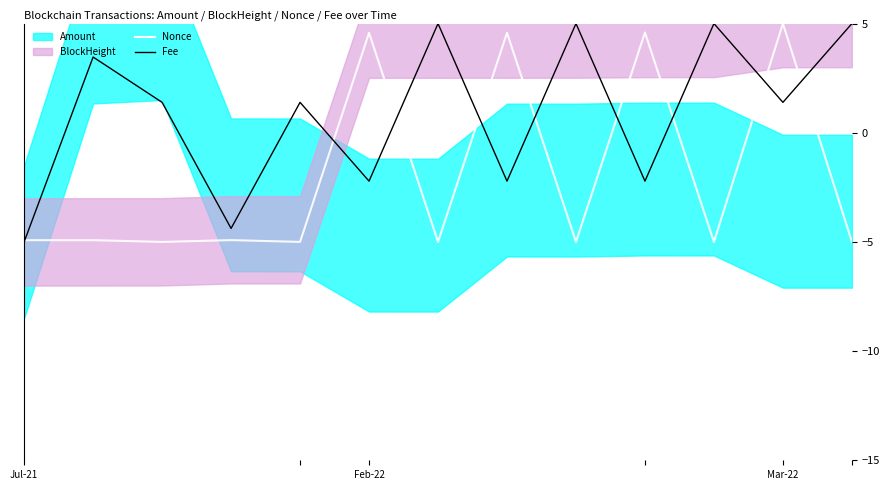

Where is the first local minimum for Fee?

3